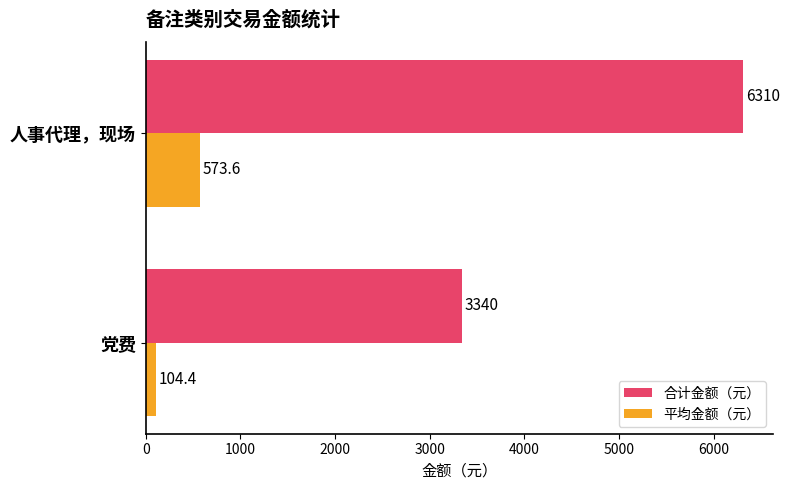

Which series has the widest spread of values?

合计金额（元）